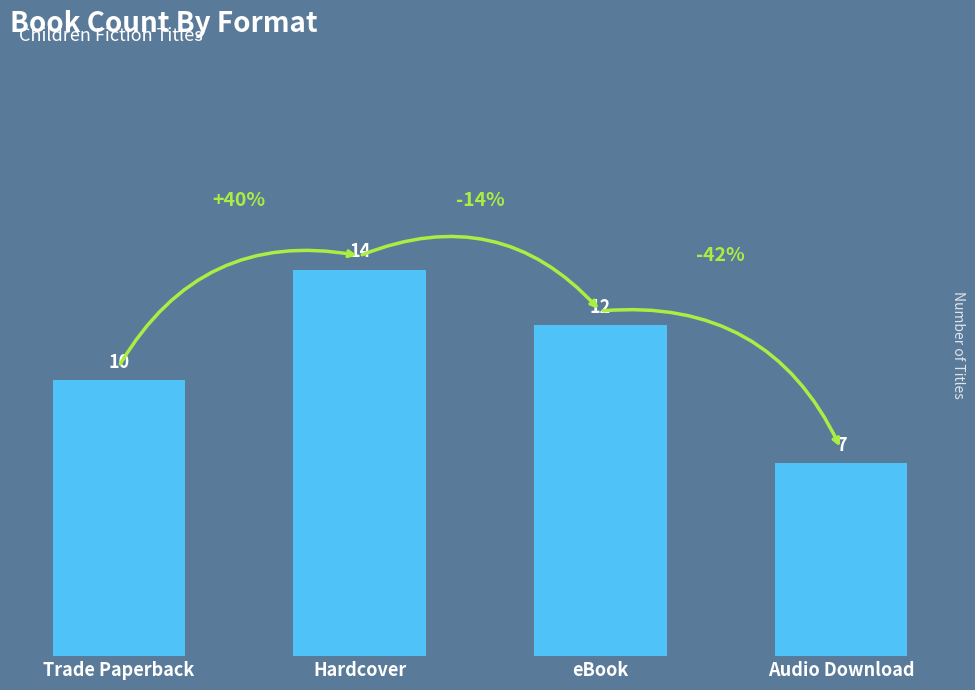

Between Audio Download and Trade Paperback, which is larger?

Trade Paperback